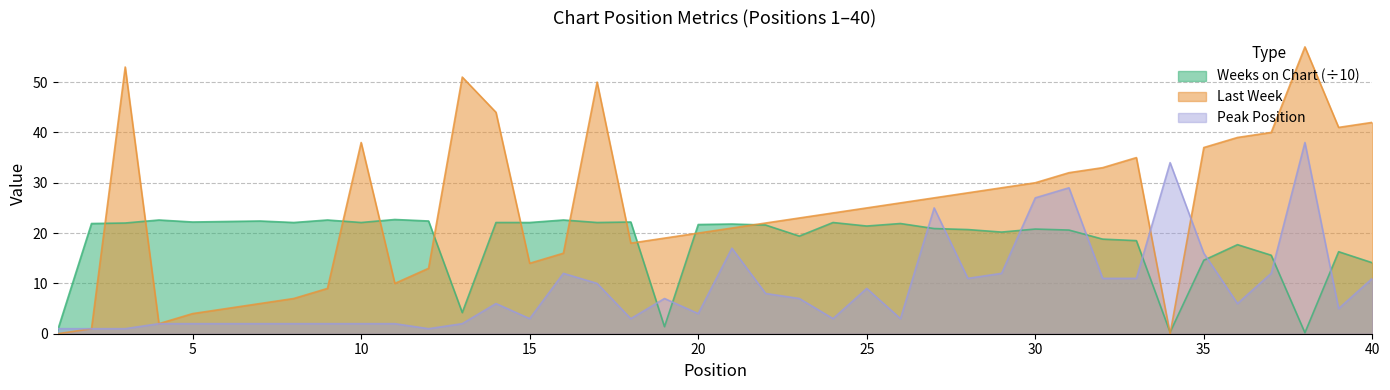

How many lines are shown in the chart?

3